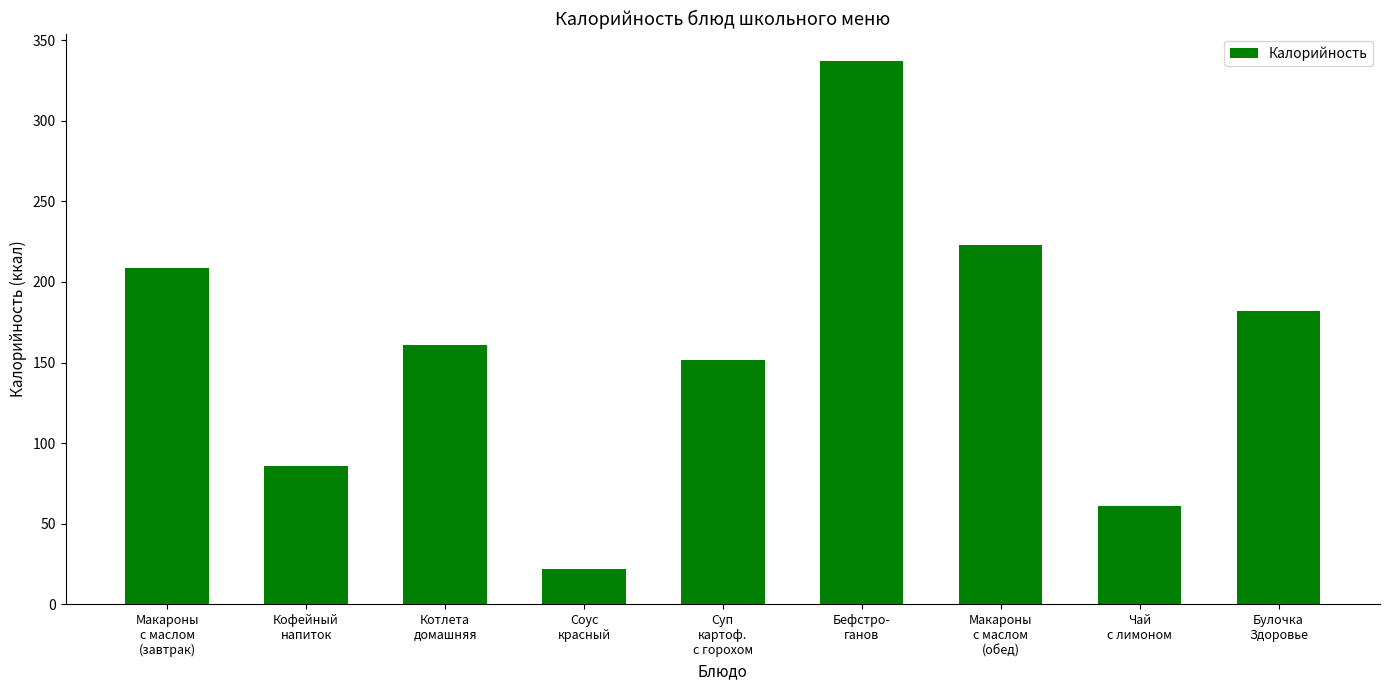

Which has a higher value, Чай
с лимоном or Соус
красный?

Чай
с лимоном